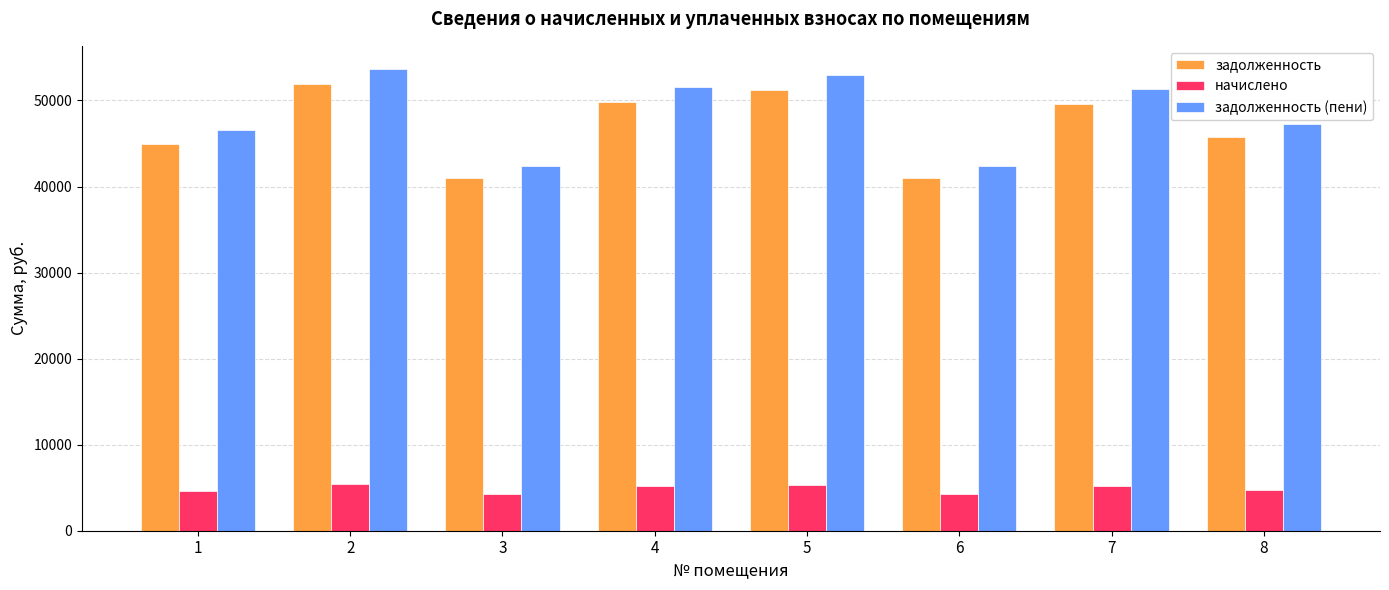

What is the difference between the highest and lowest values at 5?

47624.5